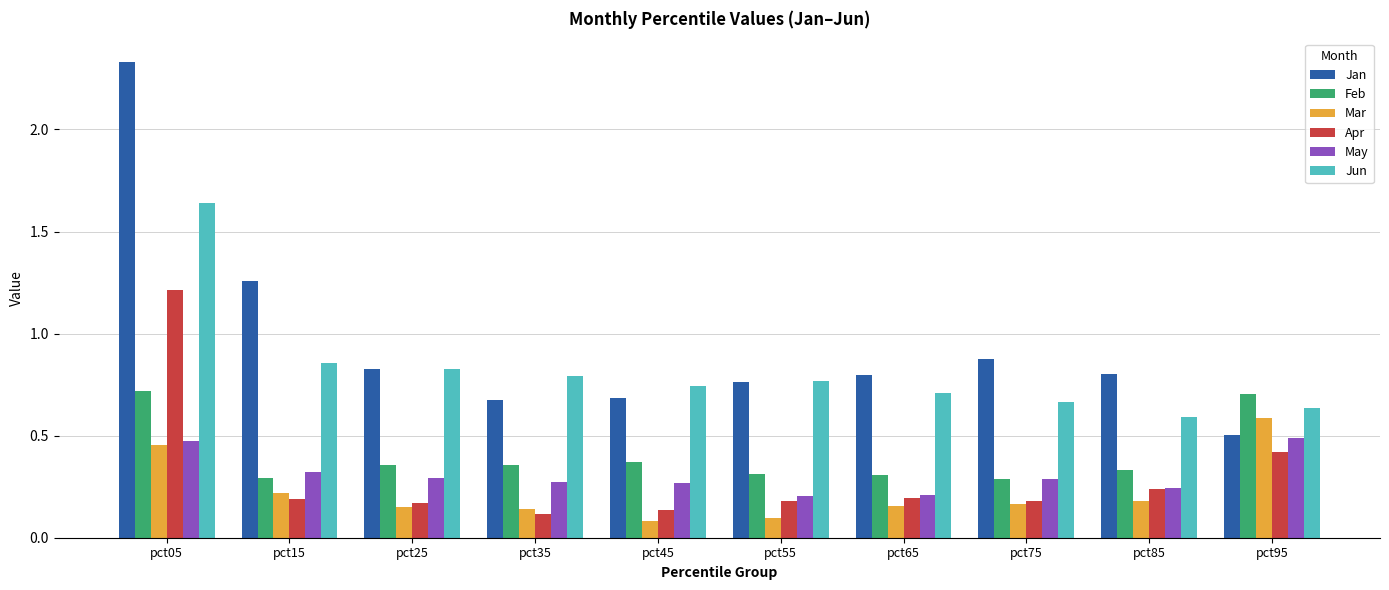

Which series has the largest range (max minus min)?

Jan